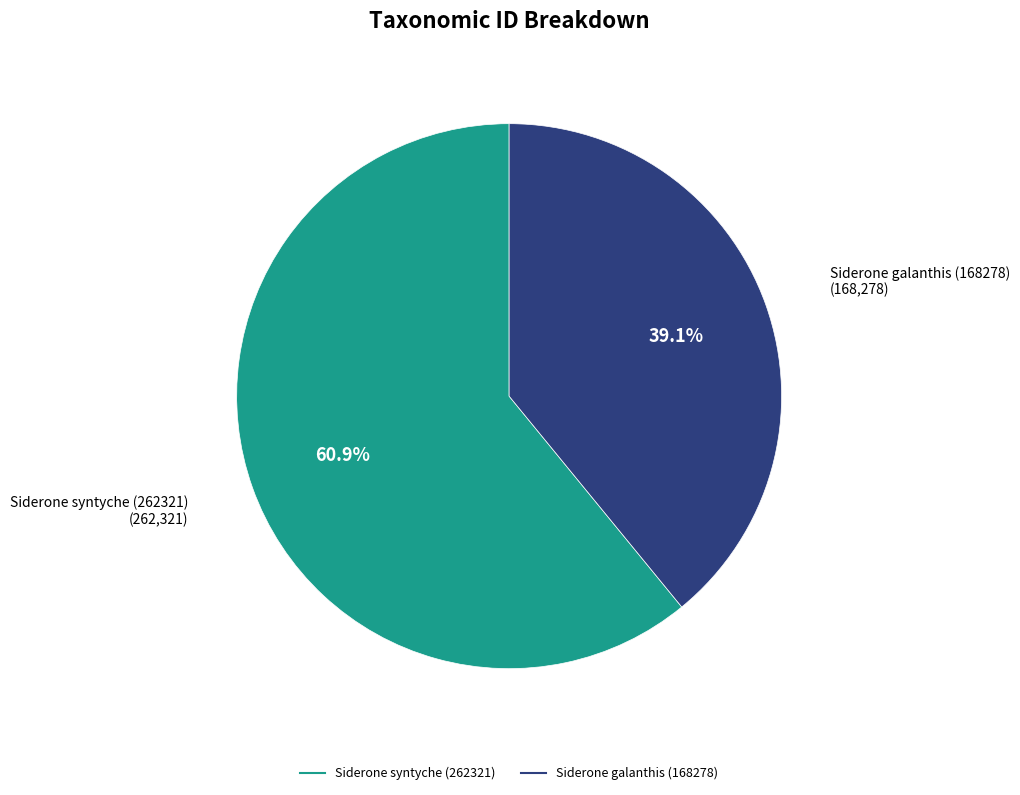

Count the number of slices in the pie.

2